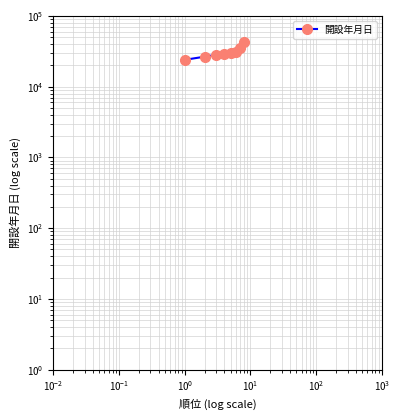

How many lines are shown in the chart?

1